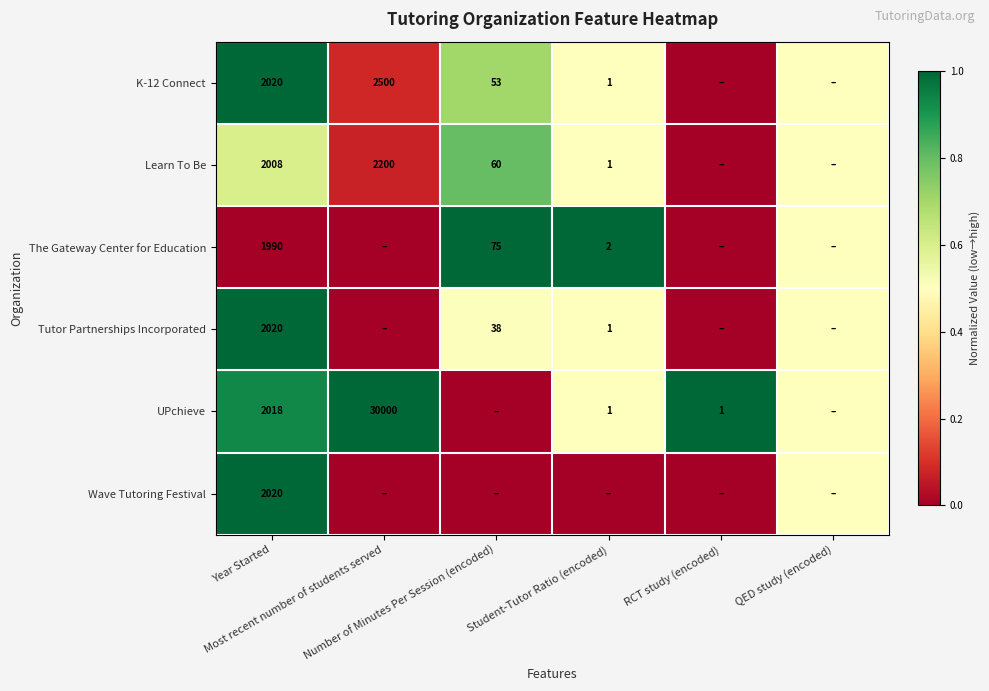

What is the total value across all series at Most recent number of students served?

1.2